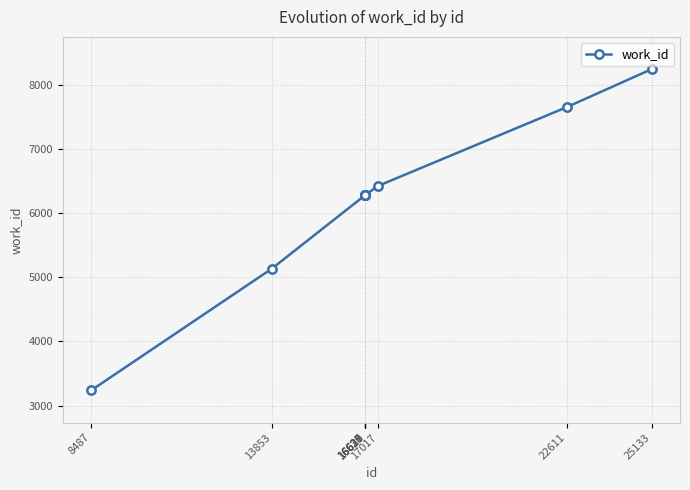

What is the change in value from 8487 to 25133?

+5017